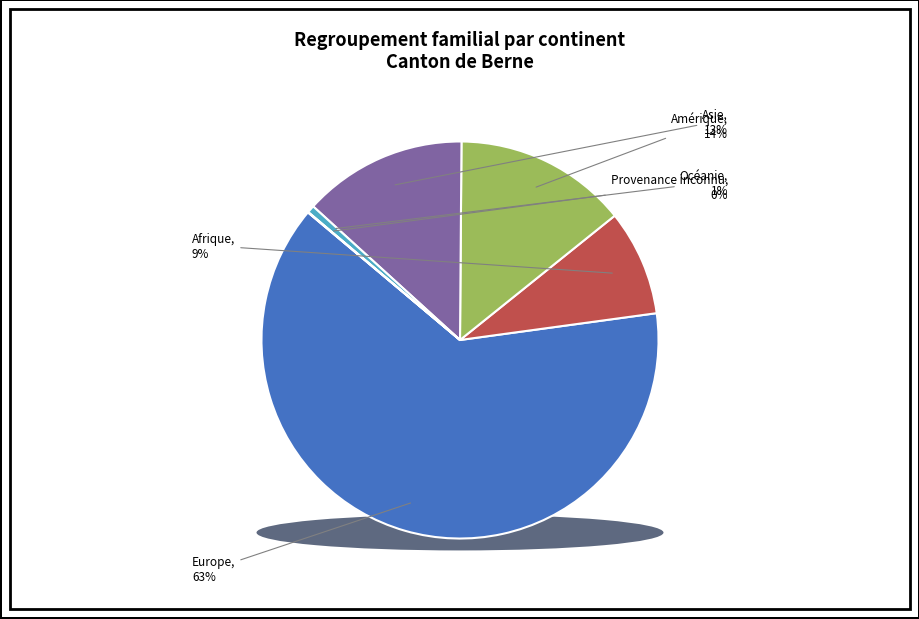

The Amérique slice represents 14% of the pie. True or false?

True